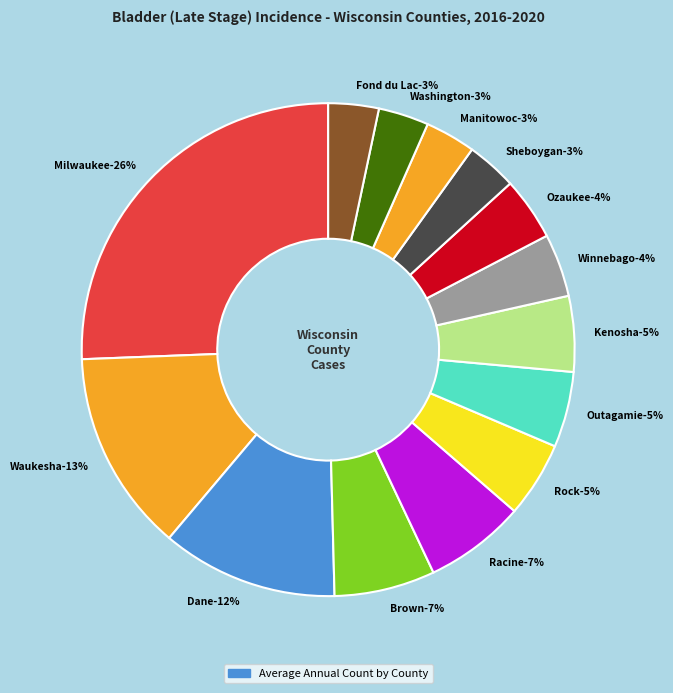

Count the number of slices in the pie.

14